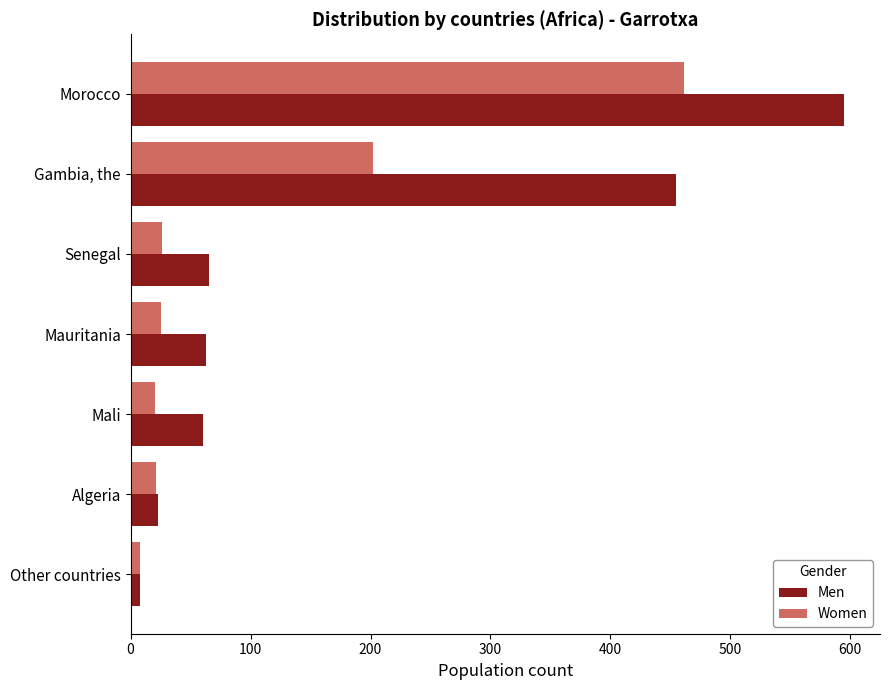

List the series in order of their peak value, highest first.

Men, Women